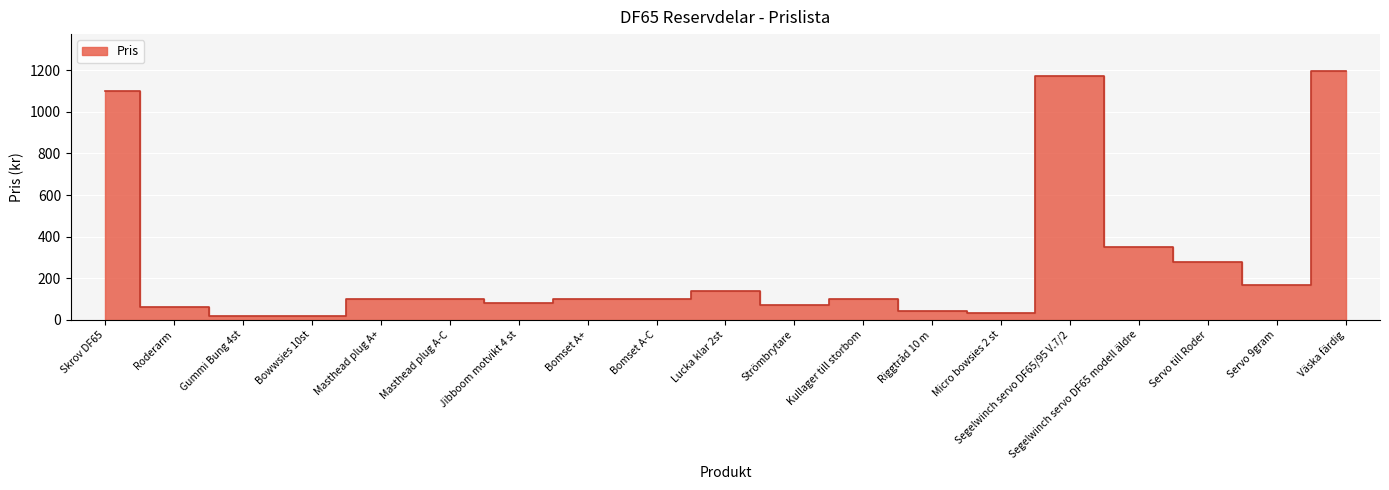

How many lines are shown in the chart?

1